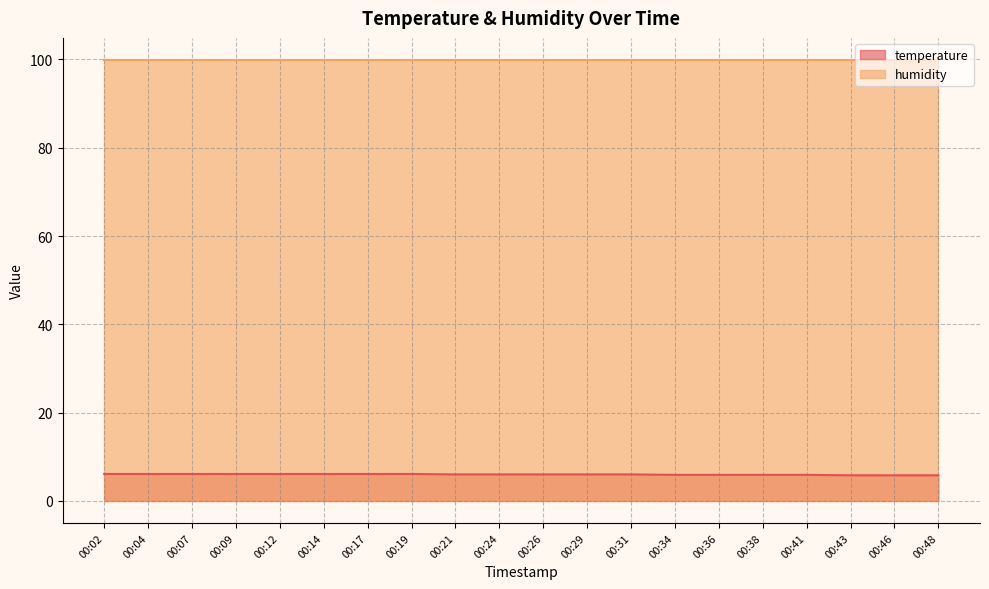

Does the chart have visible grid lines?

Yes